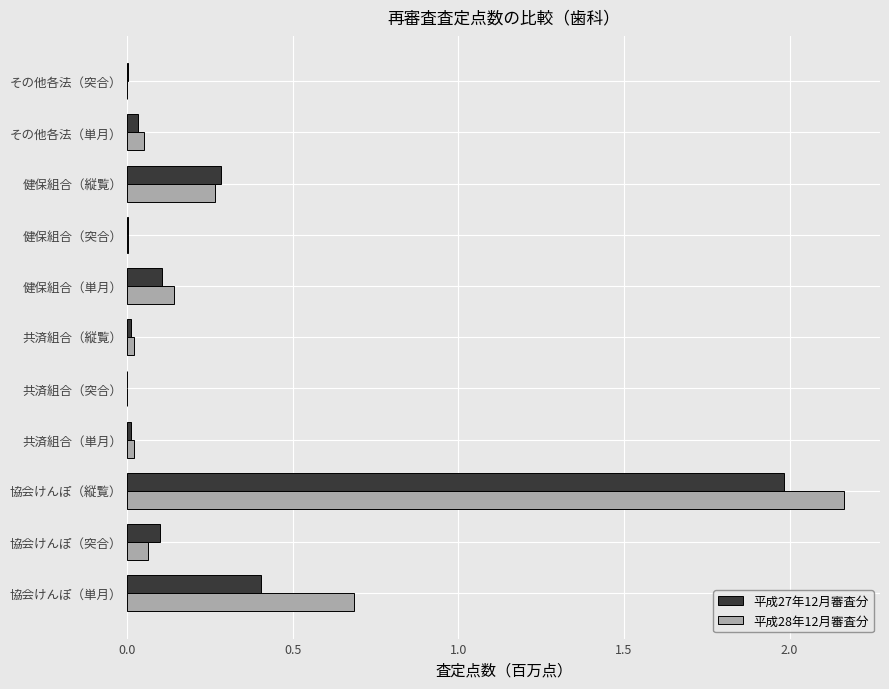

What are all the series names shown in the legend?

平成27年12月審査分, 平成28年12月審査分